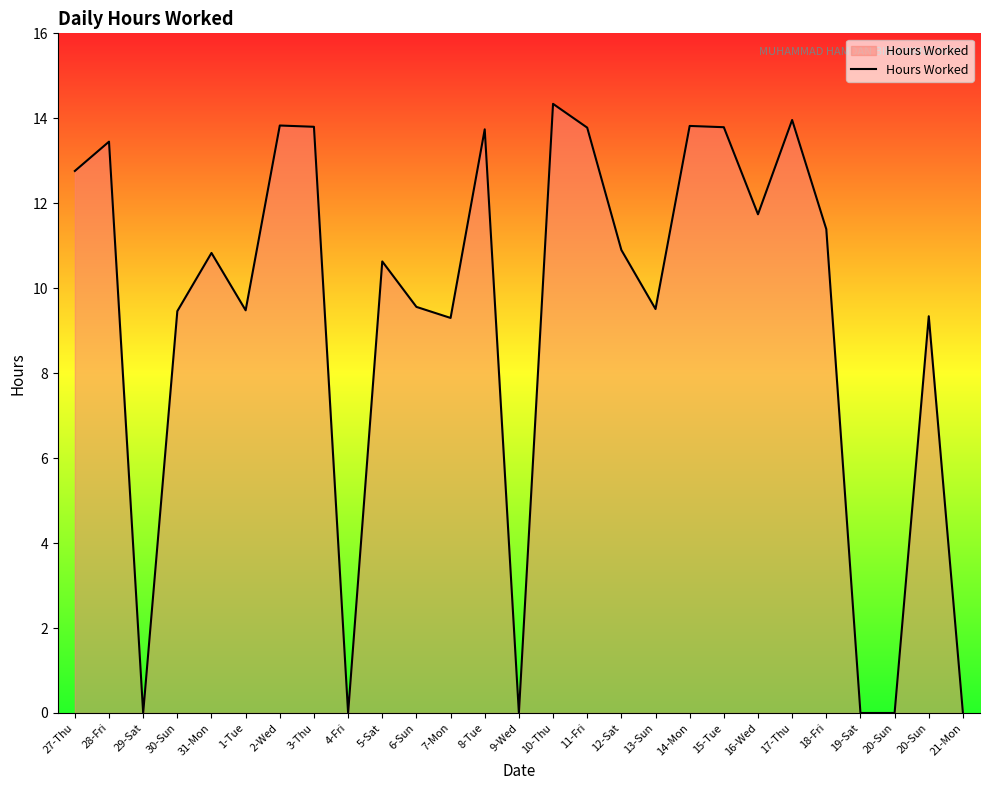

At which category does the data reach its first local valley?

29-Sat